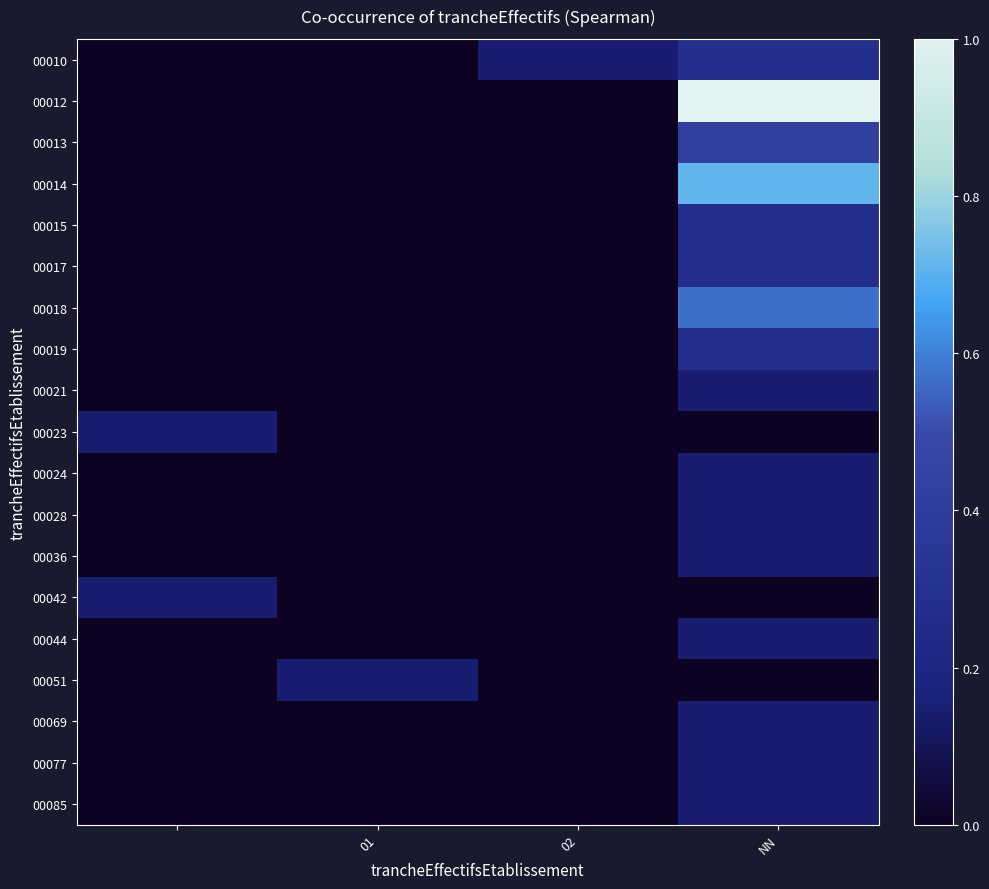

Count the number of categories in the chart.

4